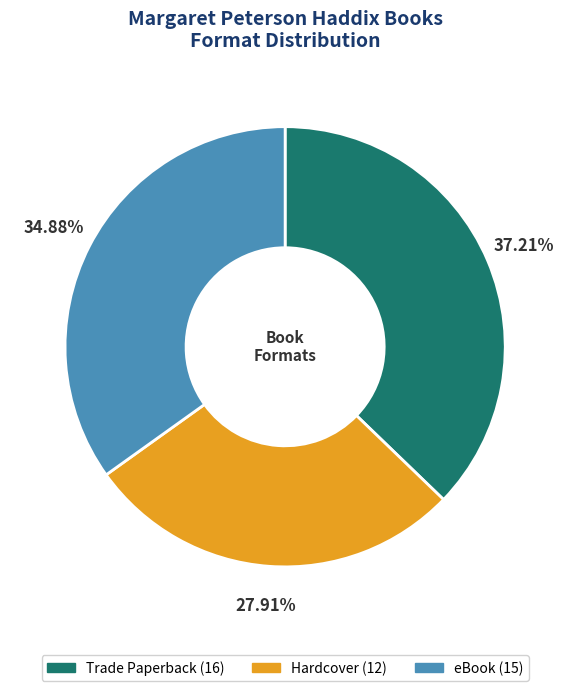

How many segments does this pie chart have?

3